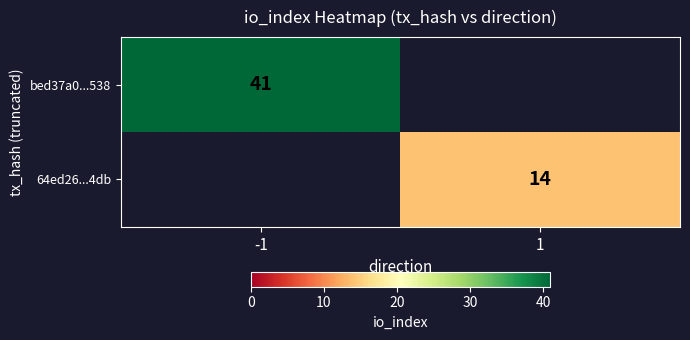

Is it true that bed37a0...538 equals 41 at -1?

True